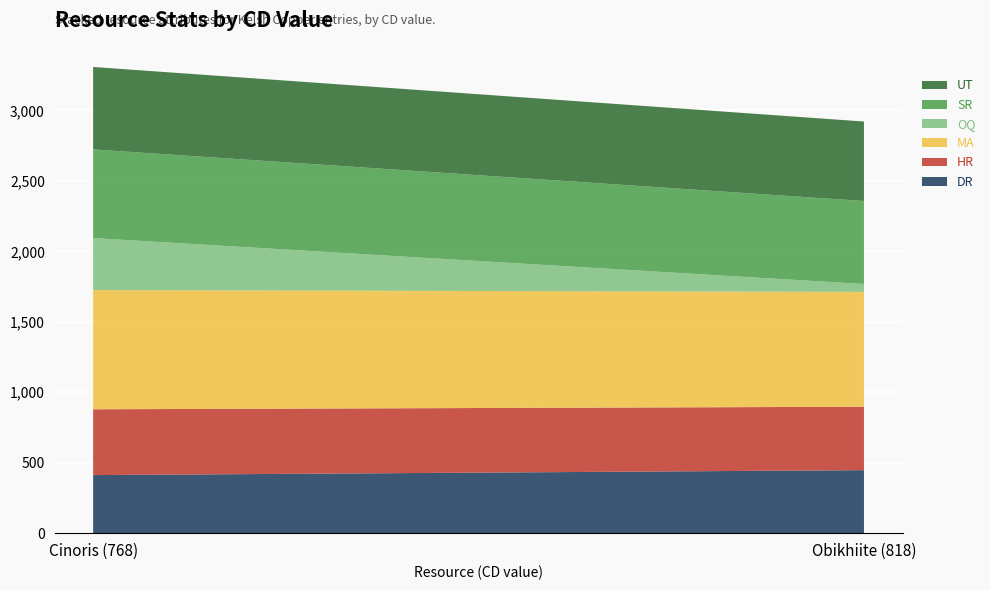

Reading left to right, list all the values displayed in this chart.

DR: Cinoris (768)=412	Obikhiite (818)=447
HR: Cinoris (768)=467	Obikhiite (818)=450
MA: Cinoris (768)=846	Obikhiite (818)=815
OQ: Cinoris (768)=369	Obikhiite (818)=56
SR: Cinoris (768)=629	Obikhiite (818)=589
UT: Cinoris (768)=585	Obikhiite (818)=564